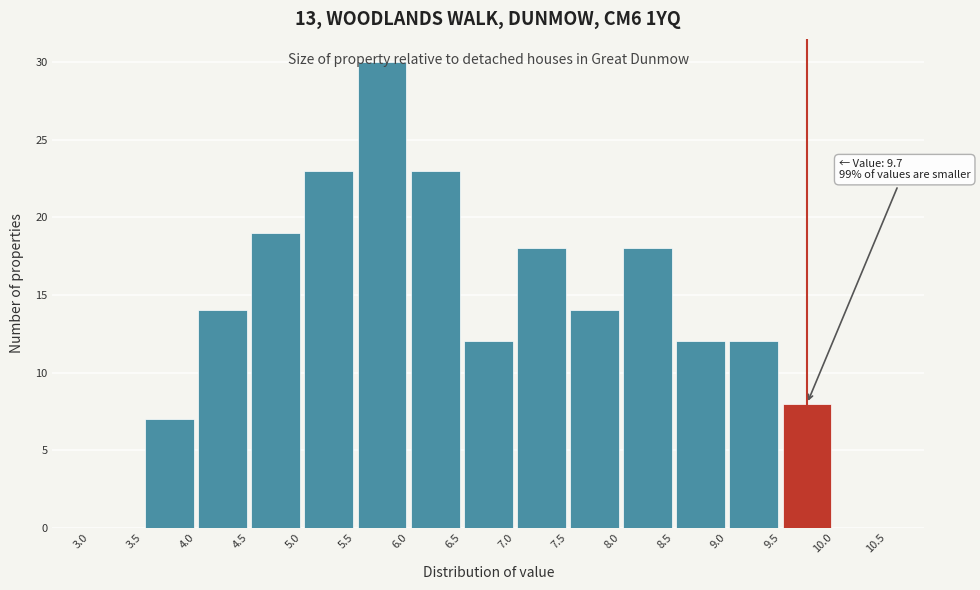

Over which range of the x-axis is the bar tallest?

5.5 to 6.0